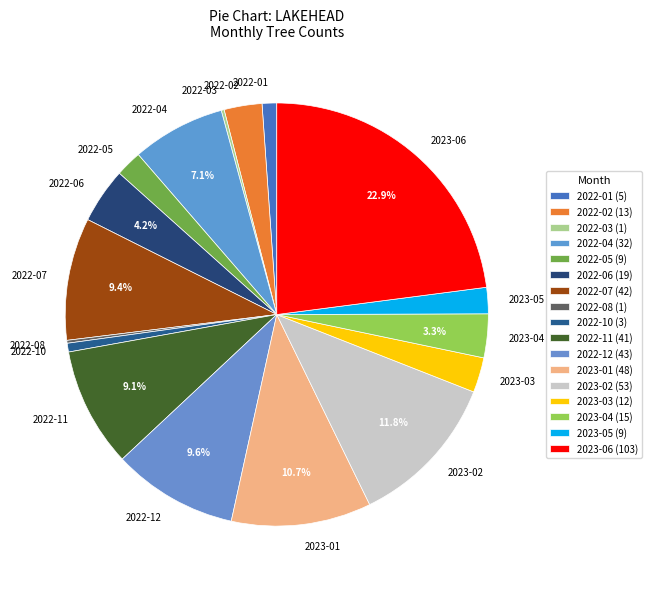

What portion of the pie excludes 2023-01?

89.3%